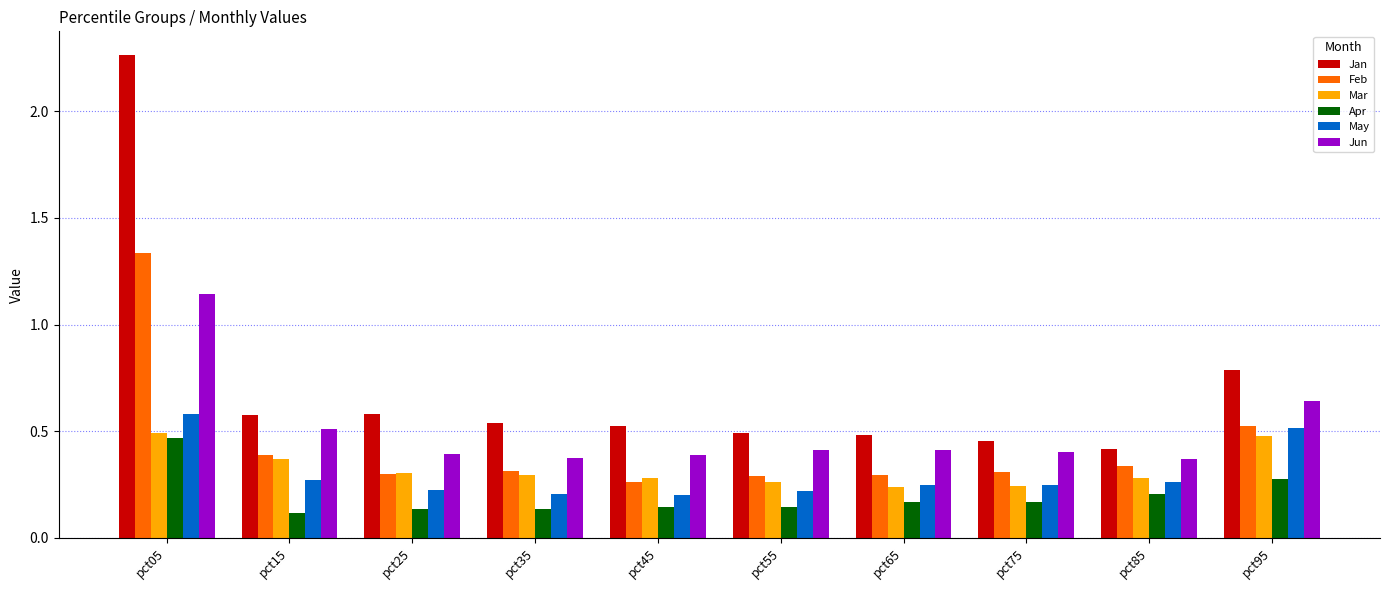

What are all the series names shown in the legend?

Jan, Feb, Mar, Apr, May, Jun